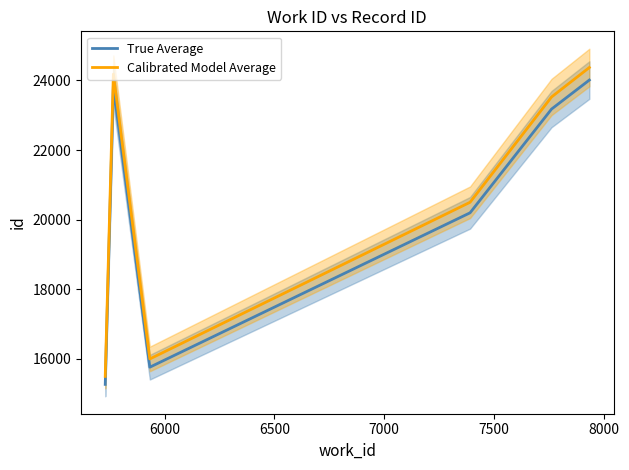

True or false: Calibrated Model Average and True Average cross at least once.

False